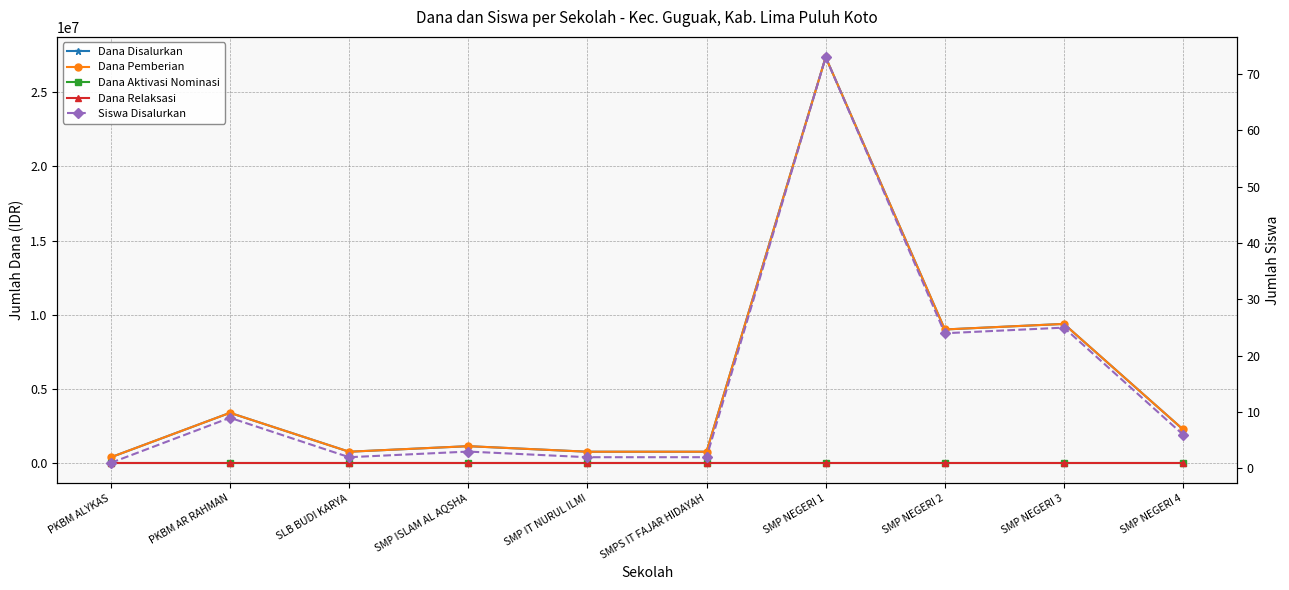

Where is Dana Relaksasi nearest to the value 0?

PKBM ALYKAS